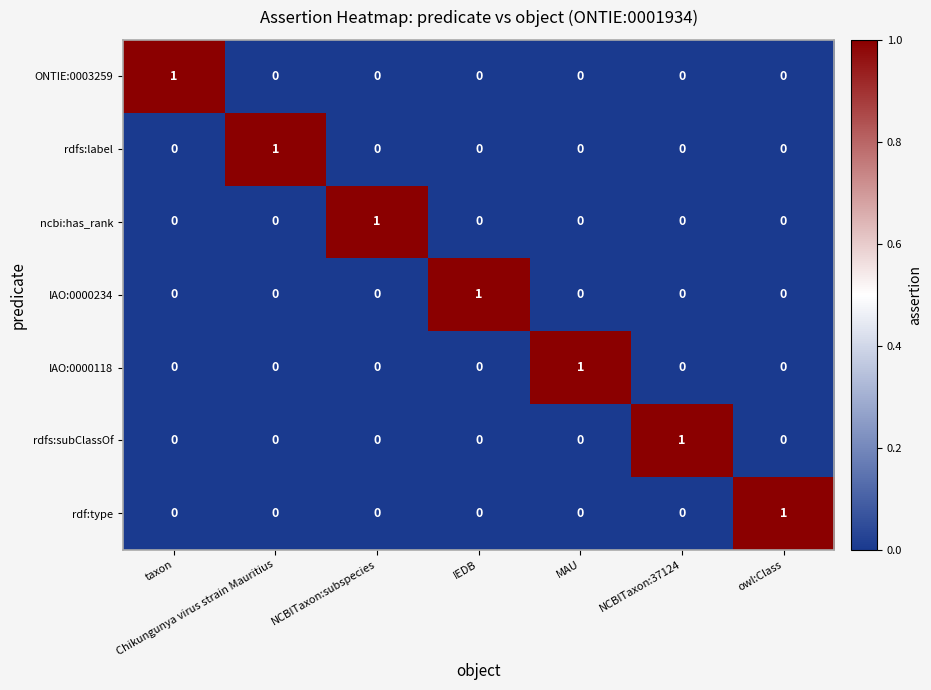

How many IAO:0000234 values are between 0 and 1?

7